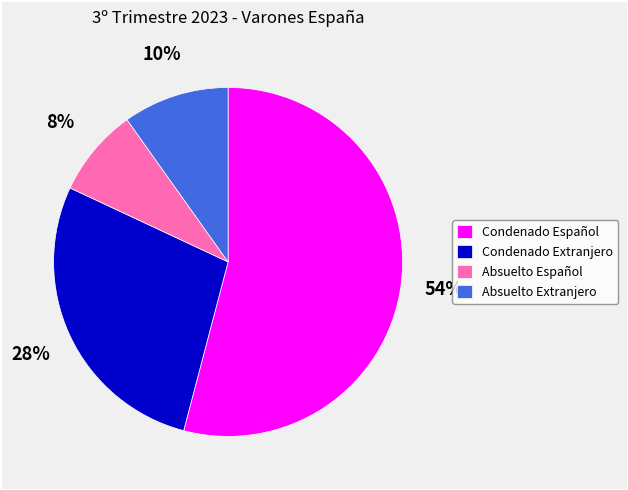

To the nearest percent, what percentage of the pie is Condenado Español?

54%